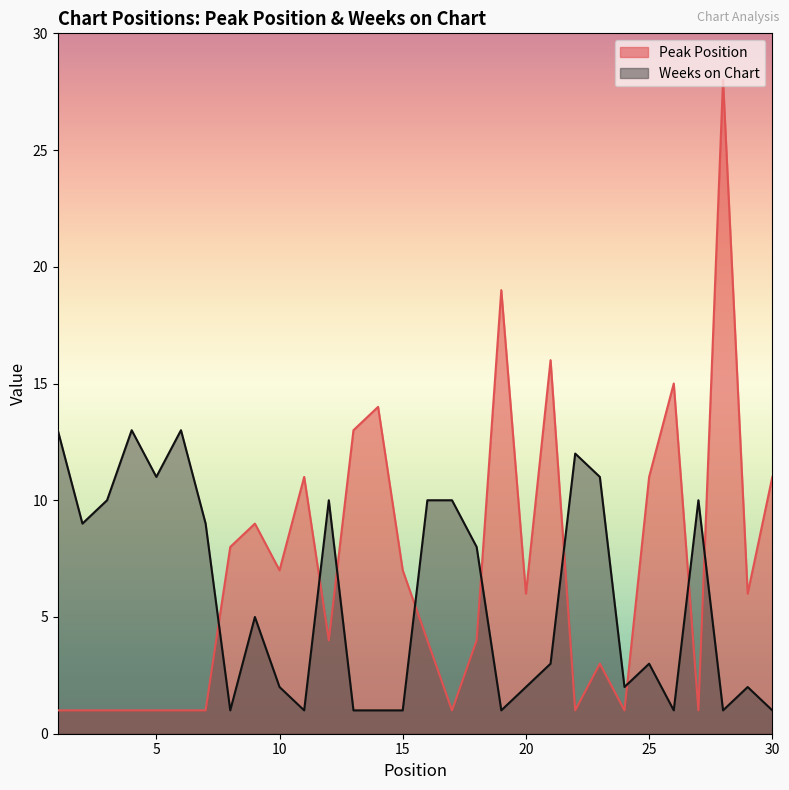

What is the total value across all series at 10?

9